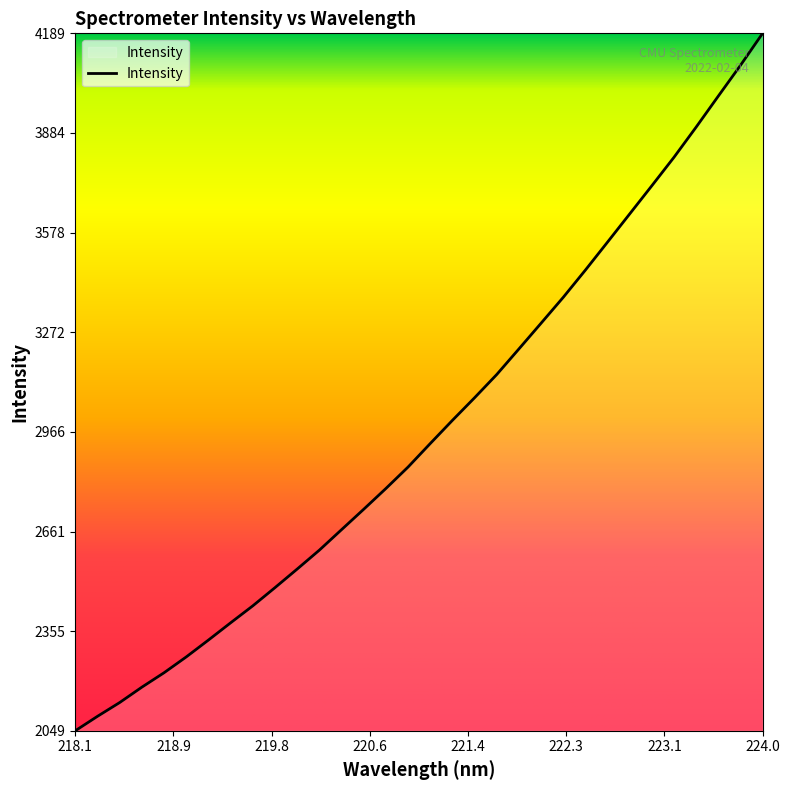

What is the difference between the maximum and minimum values?

2140.2